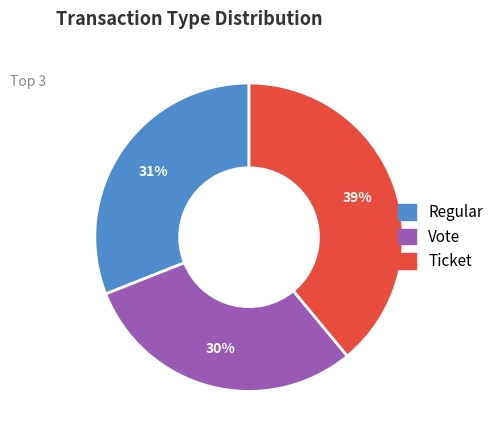

To the nearest percent, what is the difference between the largest and smallest slice percentages?

9%